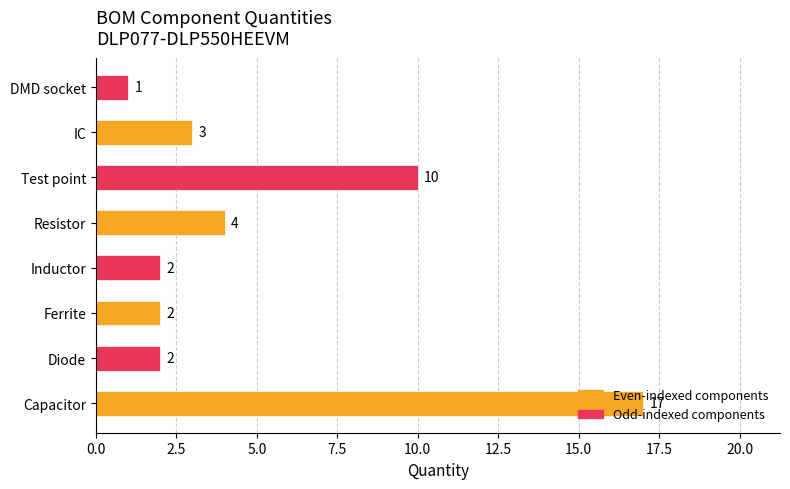

The chart shows a value of 1 at Inductor. True or false?

False